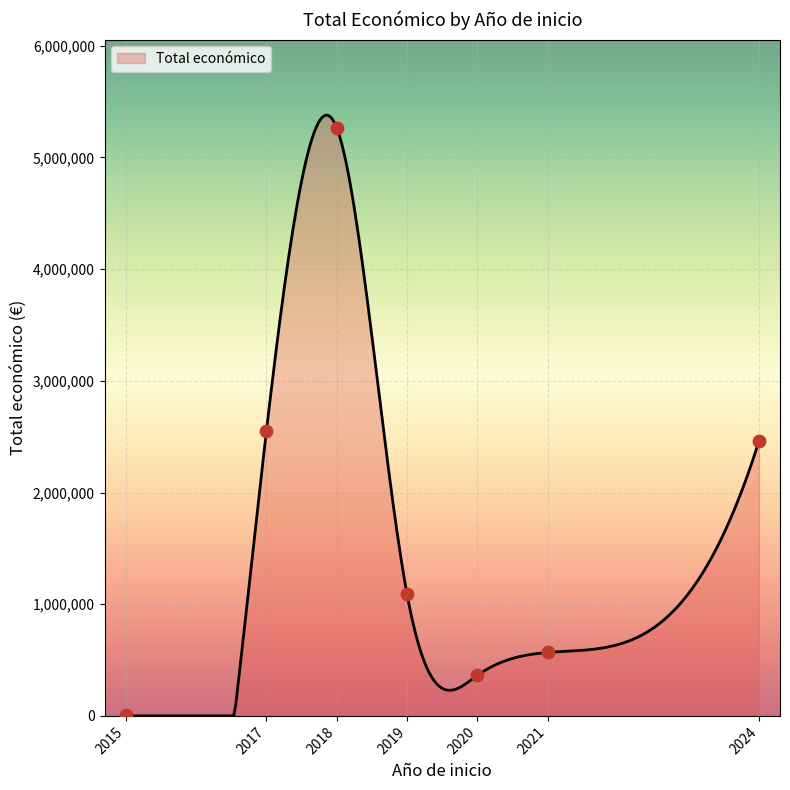

Which has a higher value, 2021 or 2024?

2024